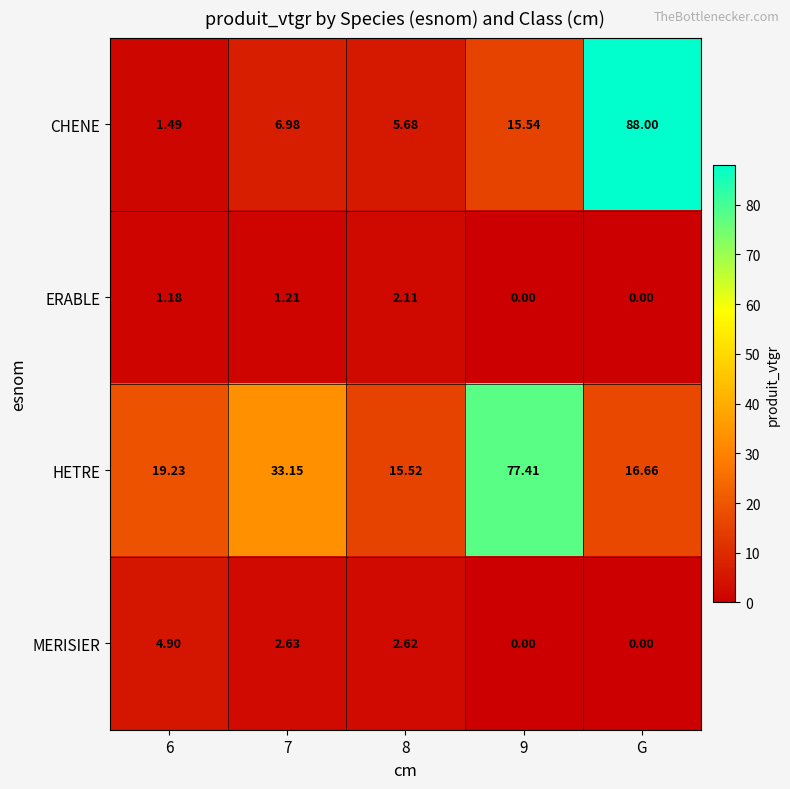

At which category is the sum across all series the highest?

G